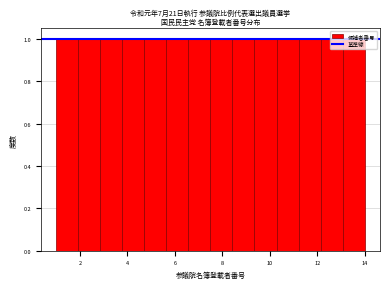

What is the height of the bar covering 4.8 to 5.6 on the x-axis? Neither the bar edges nor the heights are printed on the chart, so give them approximately, as read against the axes.

1